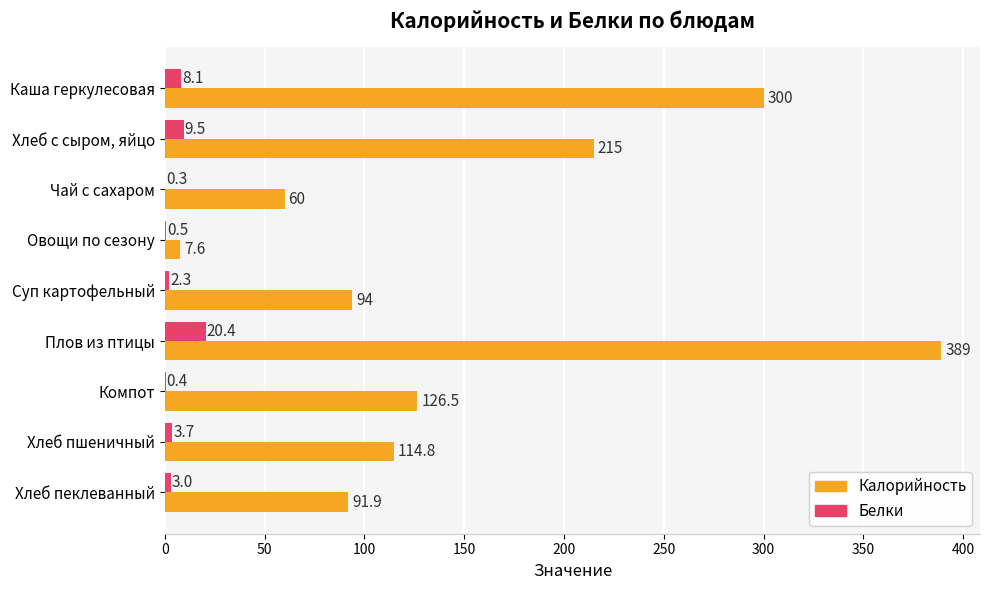

At which category is the sum across all series the highest?

Плов из птицы